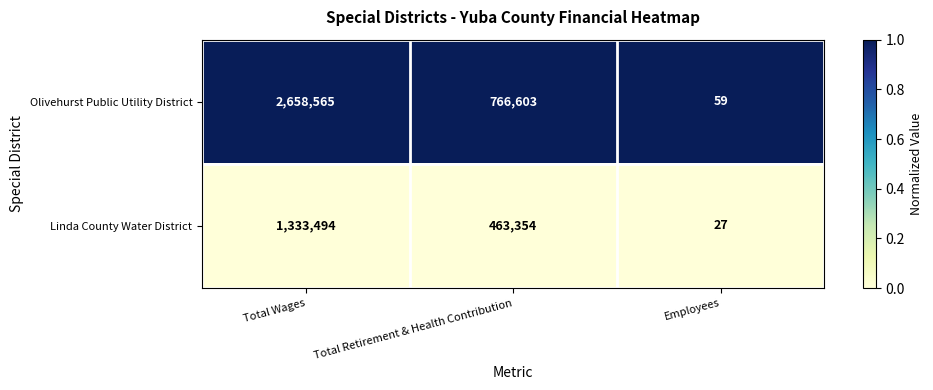

What is the difference between the highest and lowest values at Employees?

32